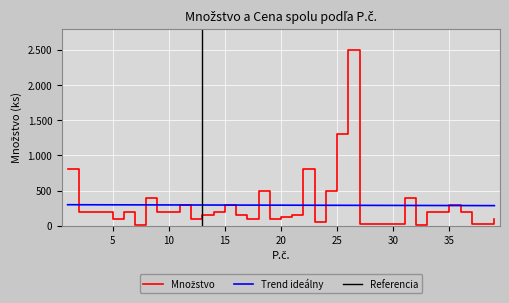

Rank the categories by value from lowest to highest.

32, 7, 27, 28, 29, 30, 38, 37, 23, 5, 12, 17, 19, 39, 20, 13, 16, 21, 2, 3, 4, 6, 9, 10, 14, 33, 34, 36, 11, 15, 35, 8, 31, 18, 24, 1, 22, 25, 26